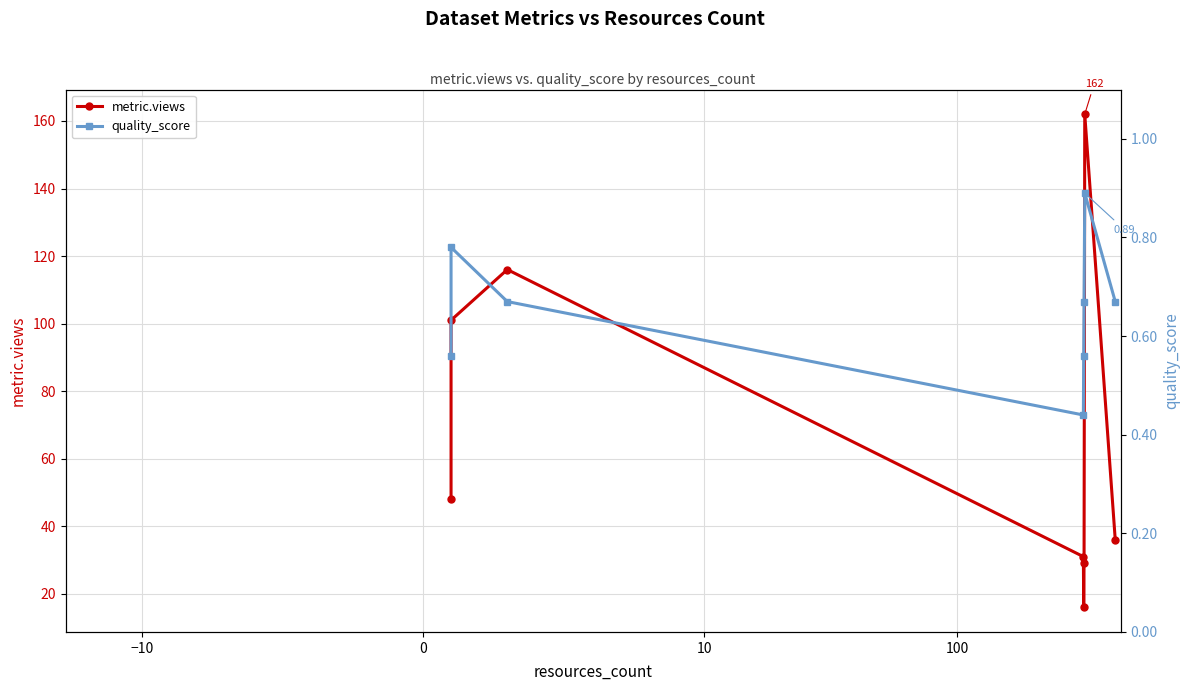

What are all the series names shown in the legend?

metric.views, quality_score